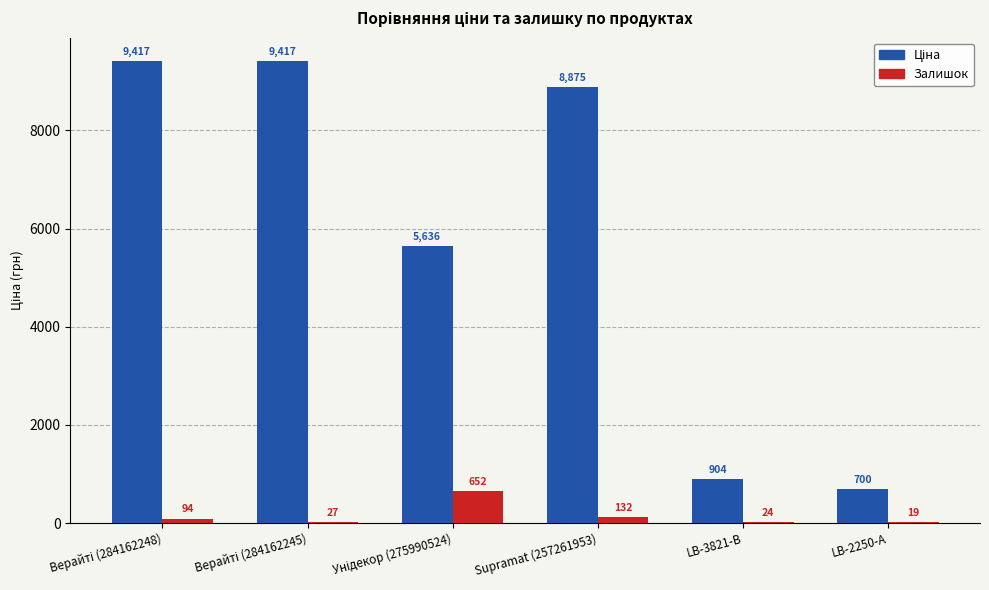

What is the greatest value displayed?

9416.9